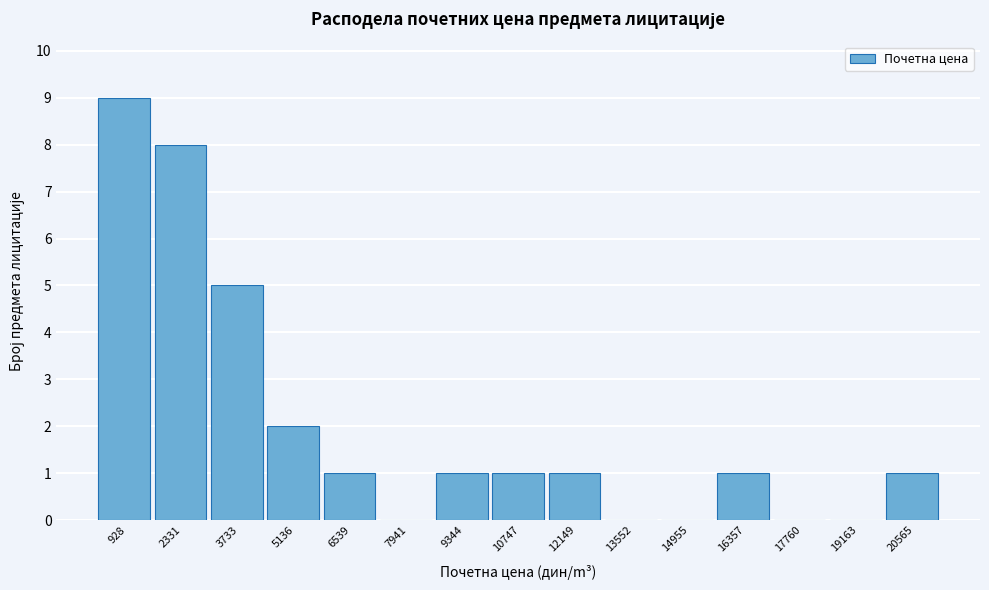

Reading right to left, what are all the values shown in this chart?

20565=1	19163=0	17760=0	16357=1	14955=0	13552=0	12149=1	10747=1	9344=1	7941=0	6539=1	5136=2	3733=5	2331=8	928=9